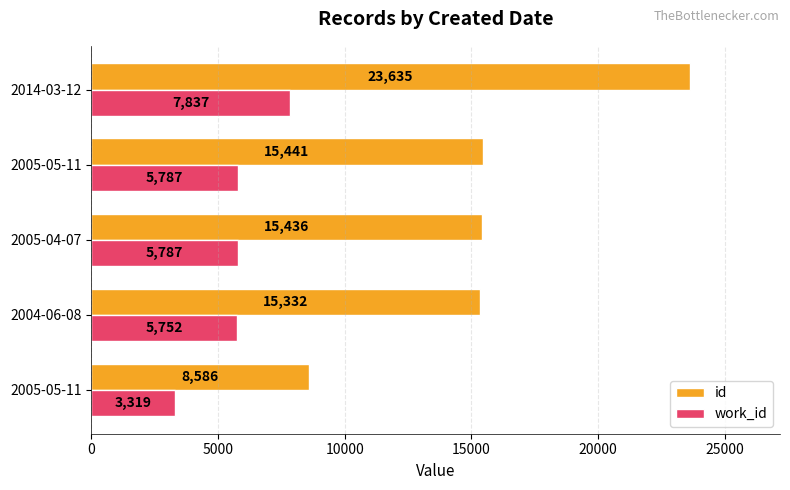

At which category is the sum across all series the highest?

2014-03-12